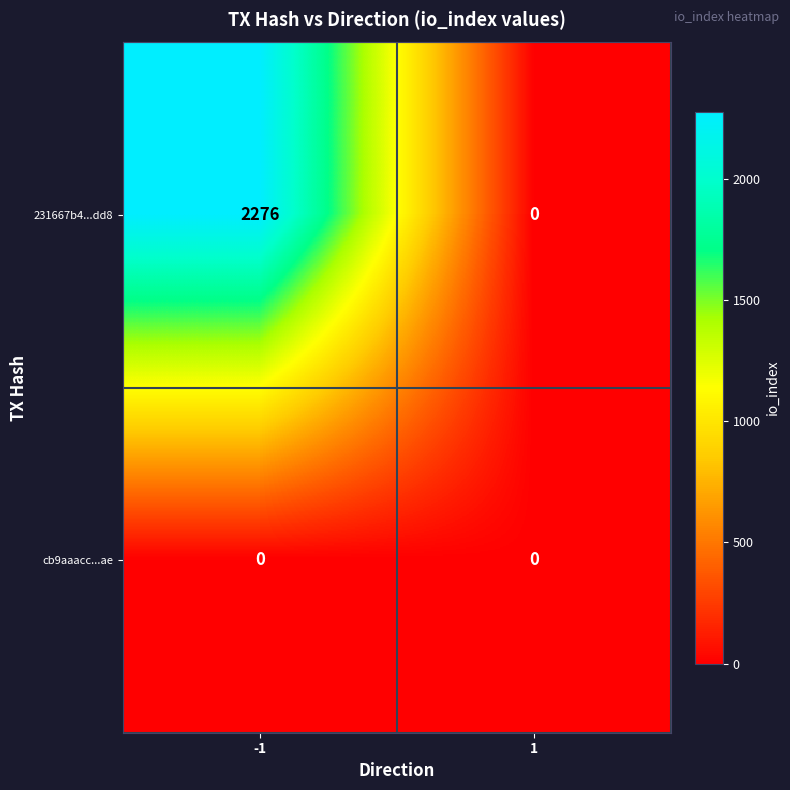

Is it true that 231667b4...dd8 equals 2276 at -1?

True